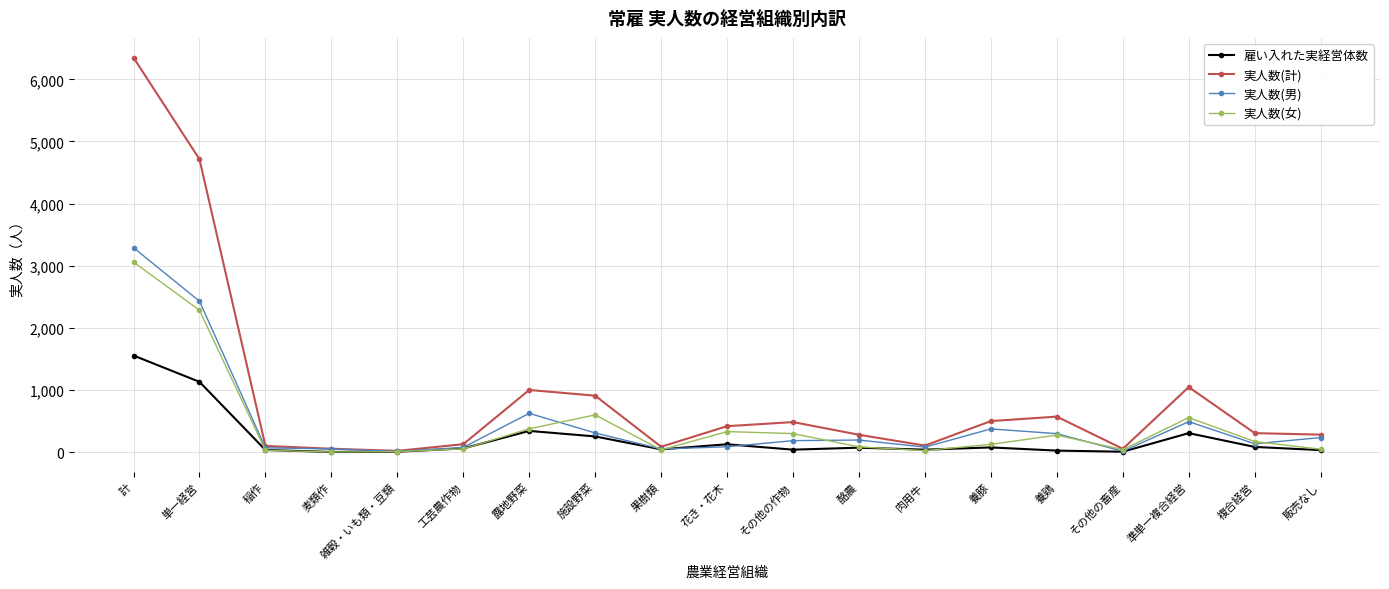

What is the label of the 2nd point from the right?

複合経営